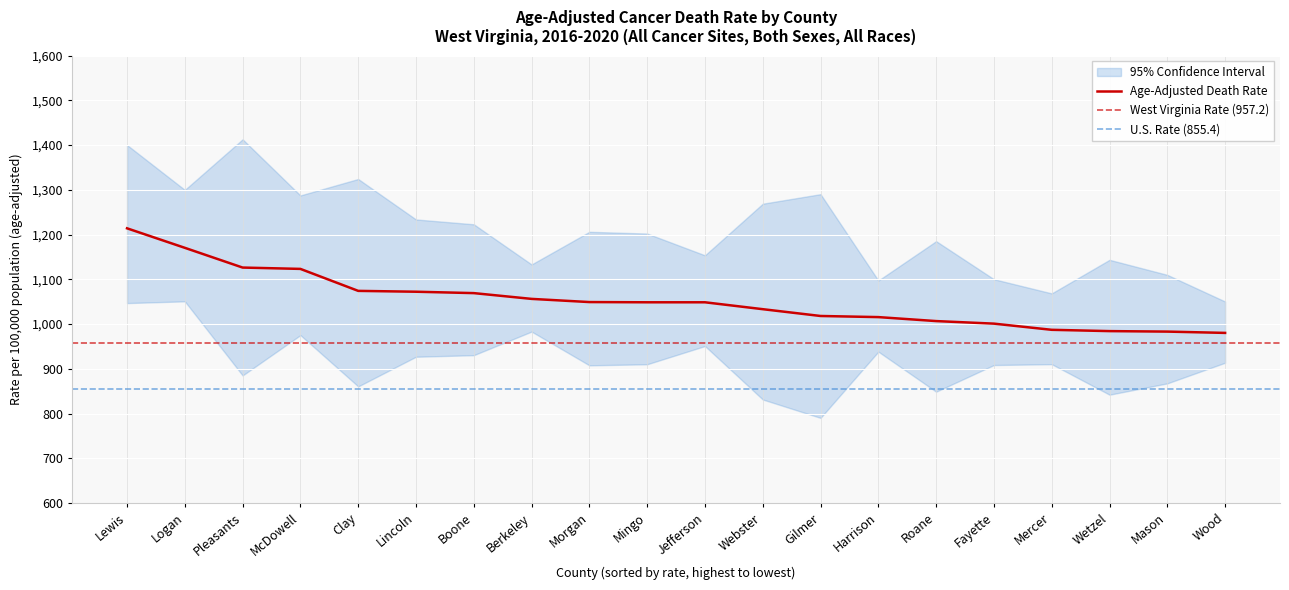

How many categories are shown in the chart?

20